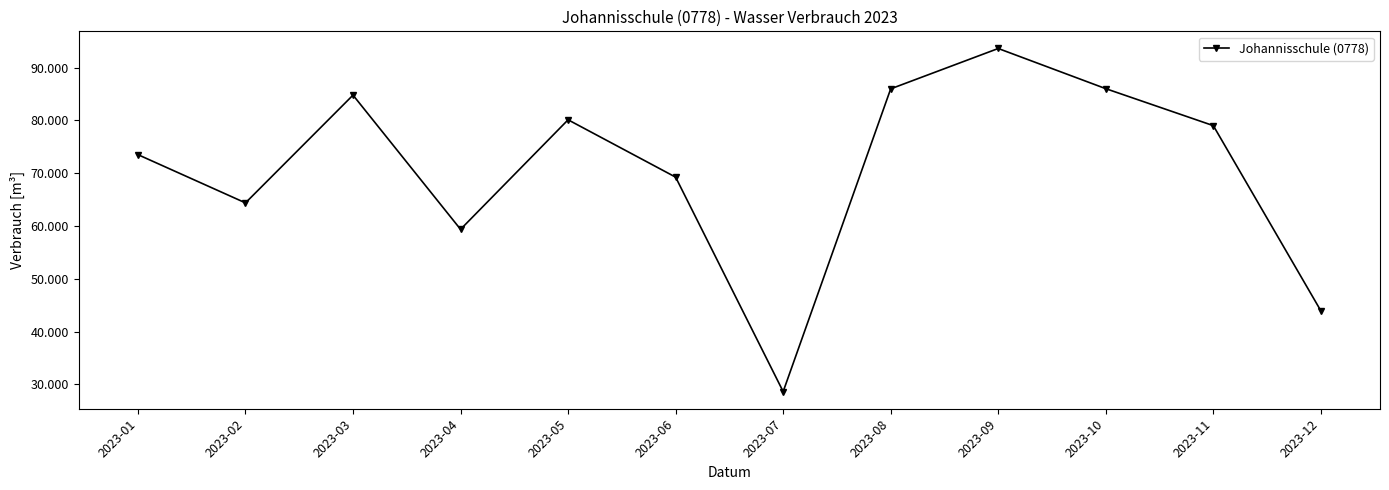

The chart shows a value of 73353 at 2023-12. True or false?

False